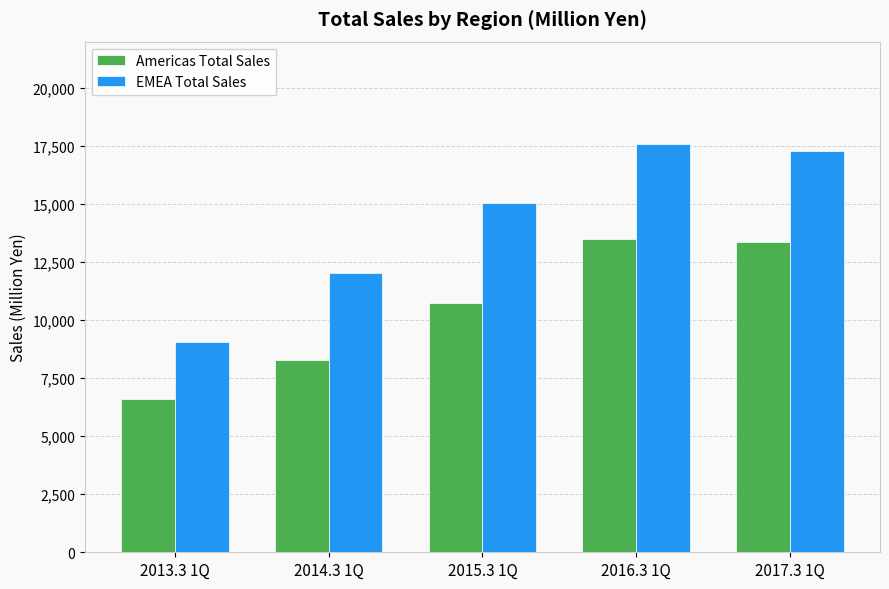

What is the spread (max minus min) of values at 2014.3 1Q?

3766